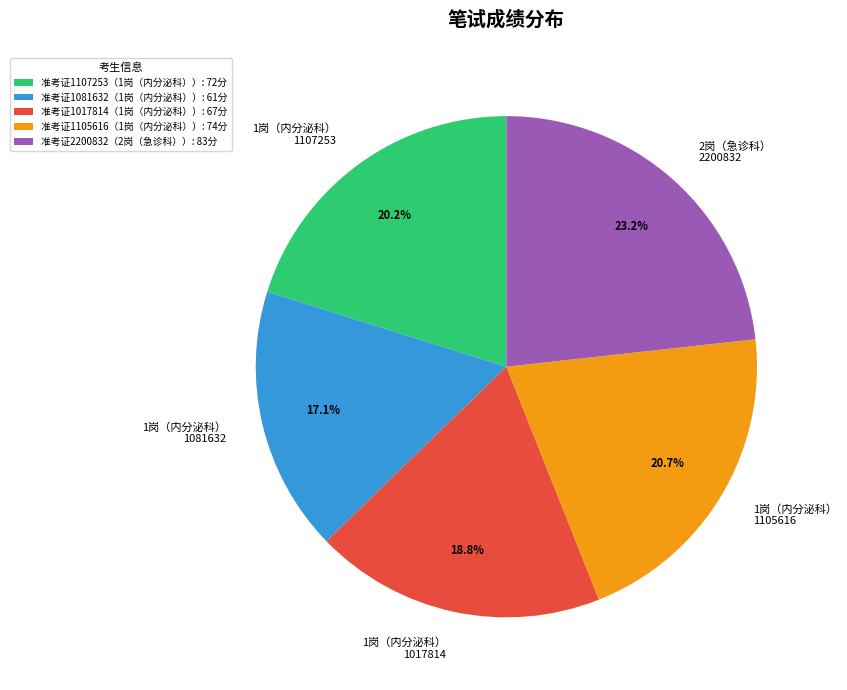

Does 1岗（内分泌科） 1081632 represent more than half of the total?

No